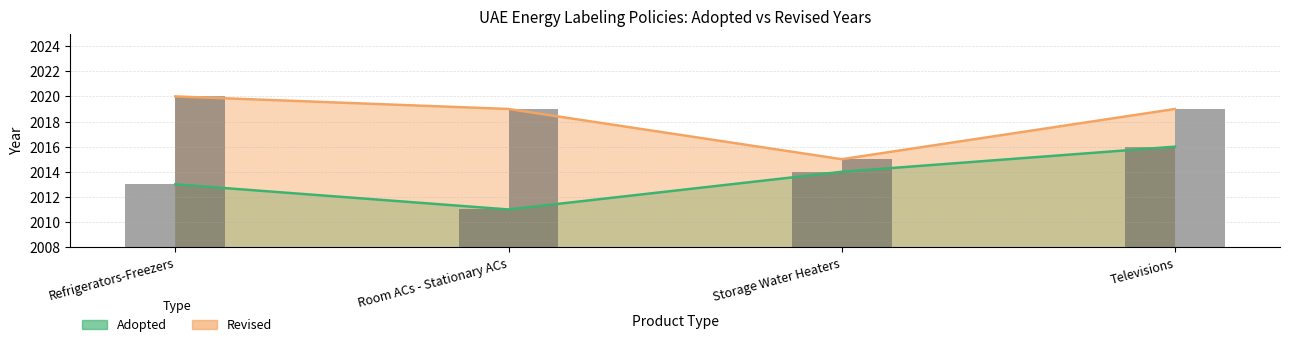

True or false: Revised has a value of 1035 at Televisions.

False